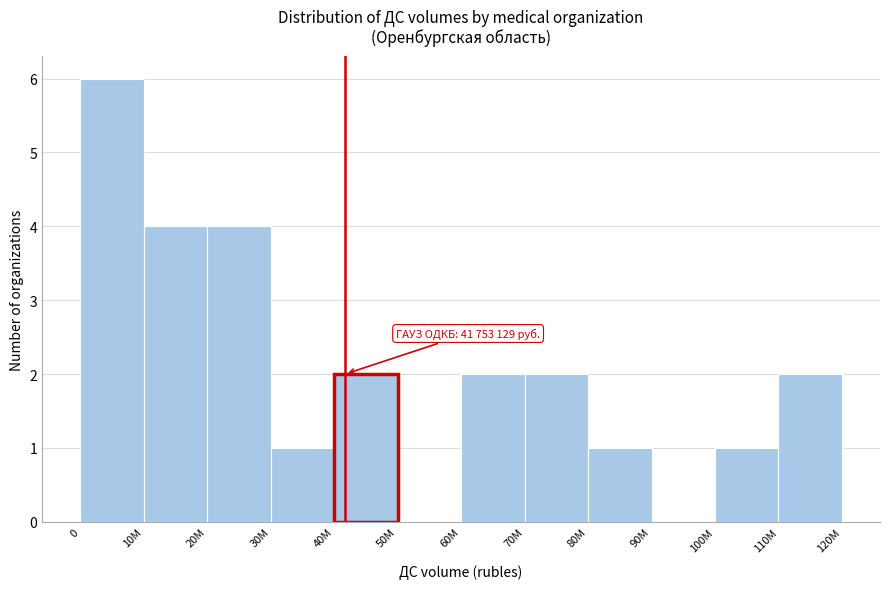

What is the greatest value displayed?

6